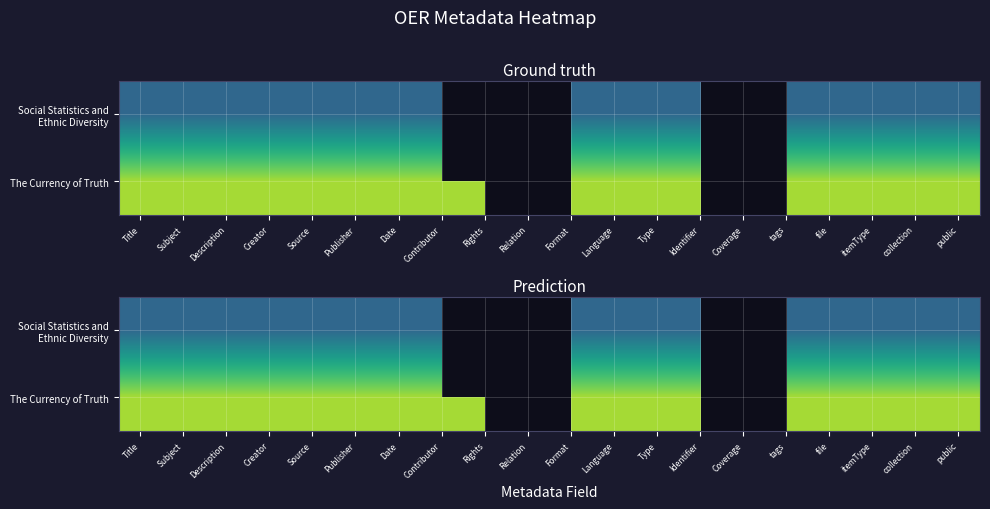

How many distinct data groups are displayed?

2